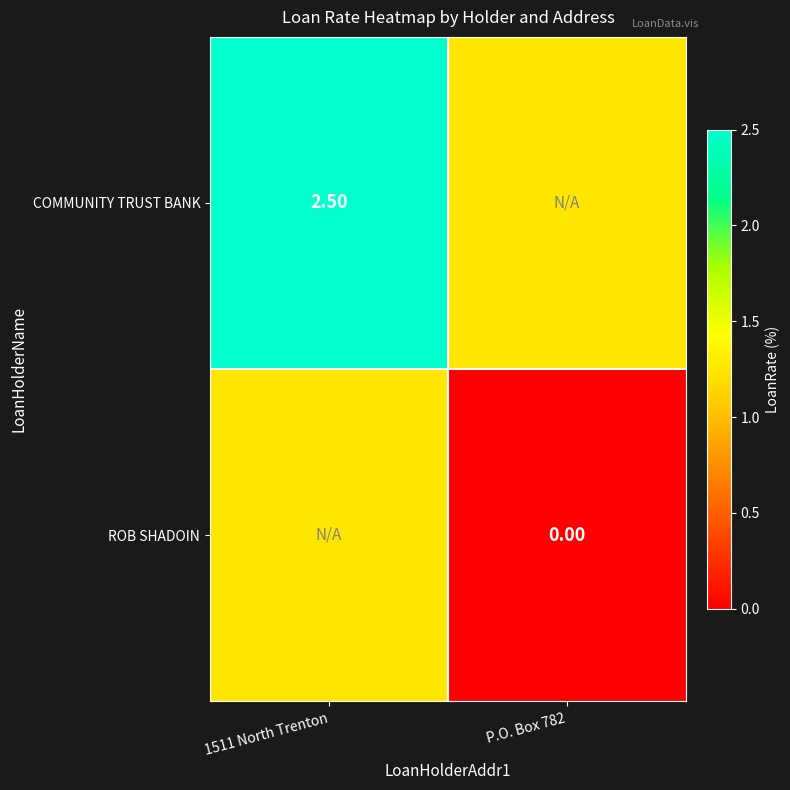

The COMMUNITY TRUST BANK series shows 0.3 at P.O. Box 782. True or false?

False